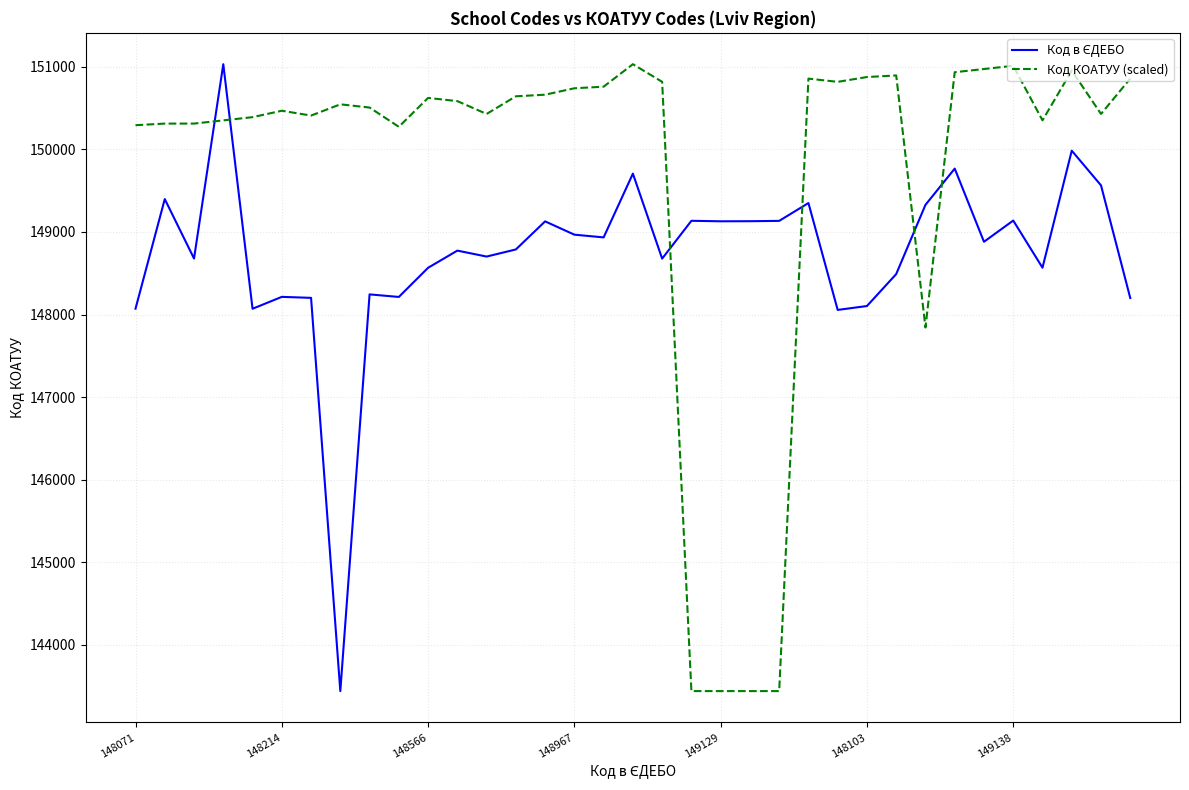

What is the smallest value displayed?

143441.0